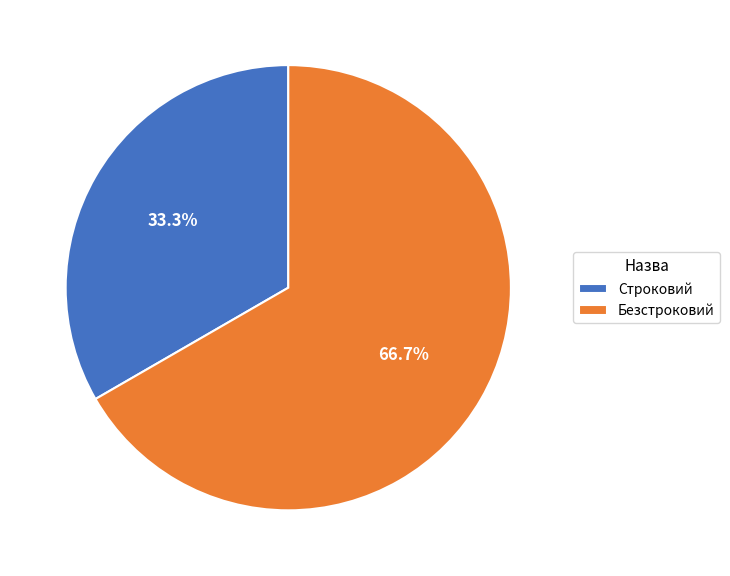

Which category has the smallest portion of the pie?

Строковий